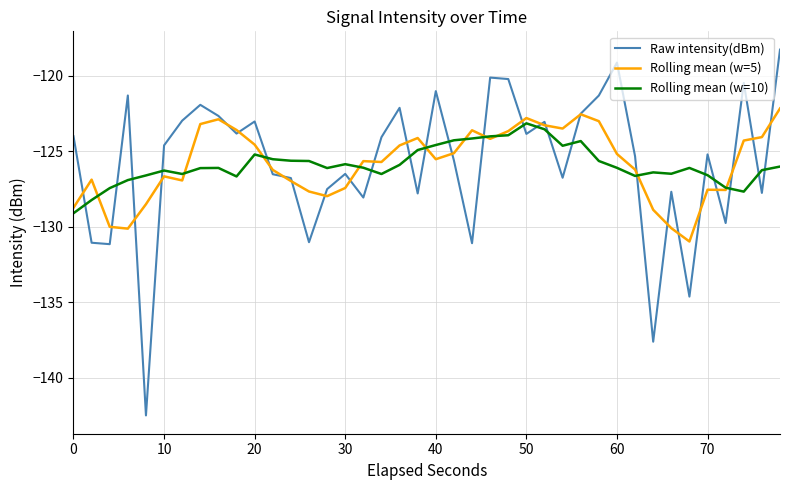

After their last crossing, which series has the higher values: Rolling mean (w=5) or Raw intensity(dBm)?

Raw intensity(dBm)